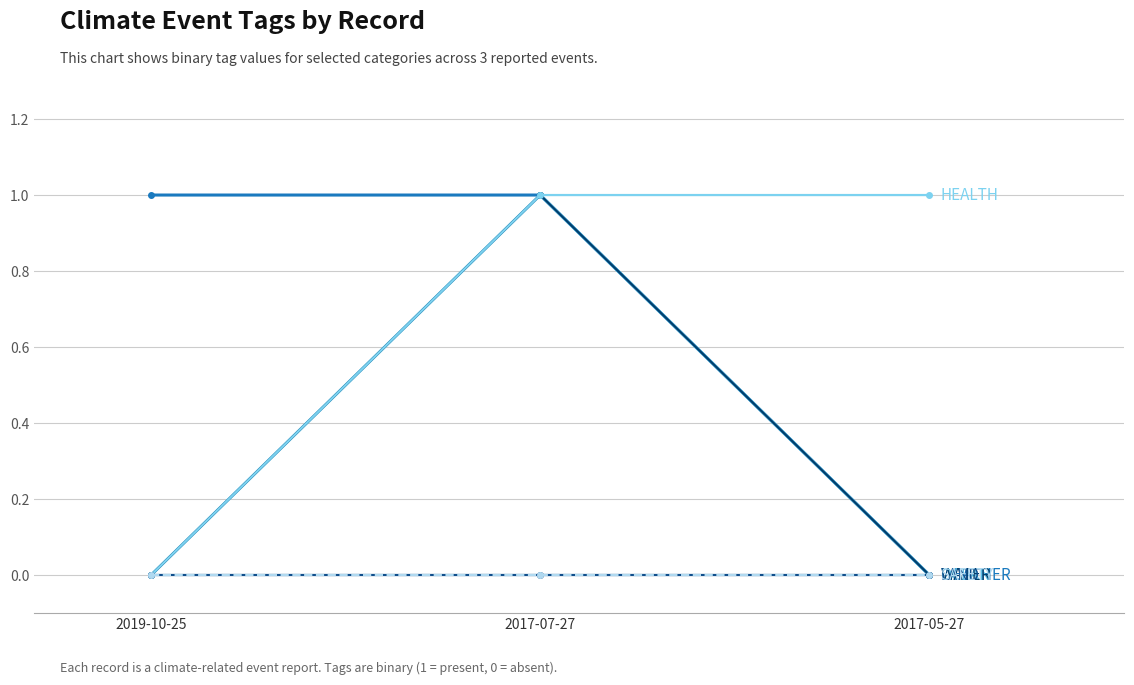

What is the spread (max minus min) of values at 2019-10-25?

1